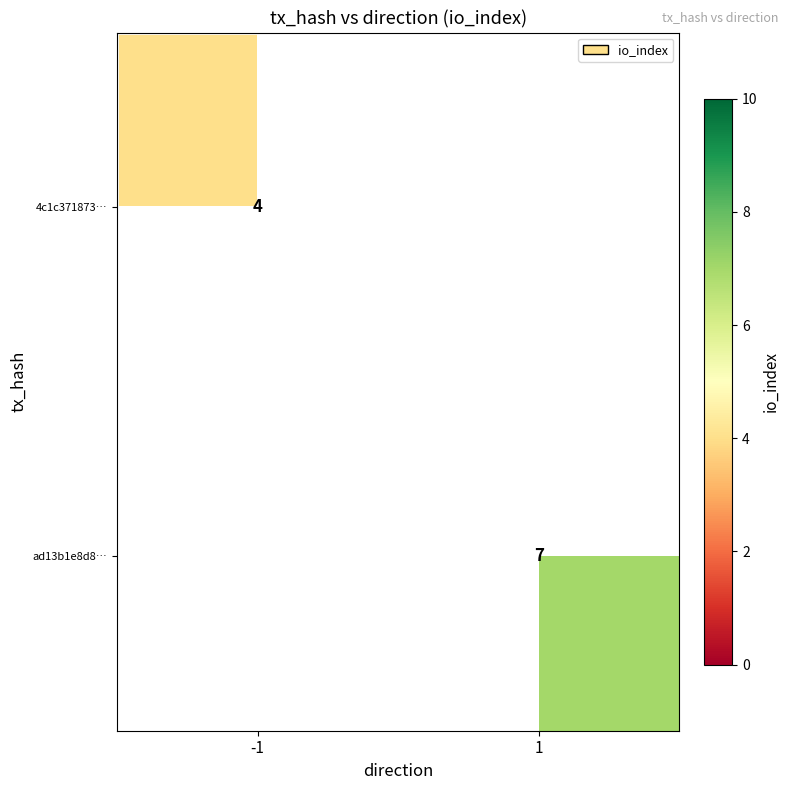

Is it true that 4c1c371873… equals 4 at -1?

True